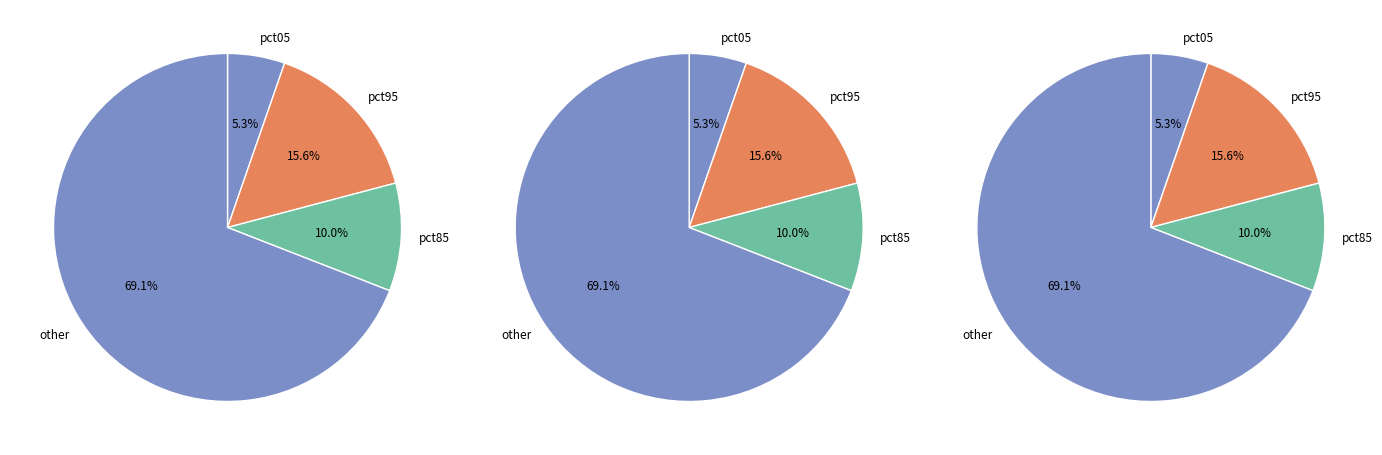

Which slice is the smallest?

pct05